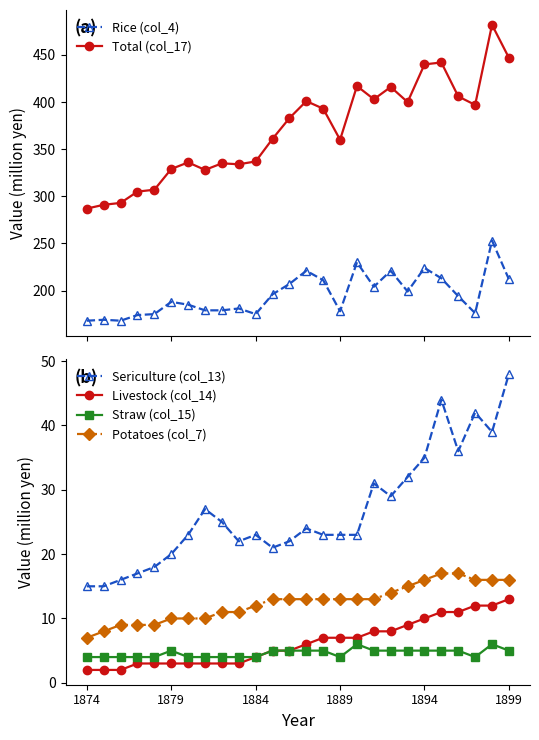

What is the value of the Livestock (col_14) point at the 1st from the left?

2